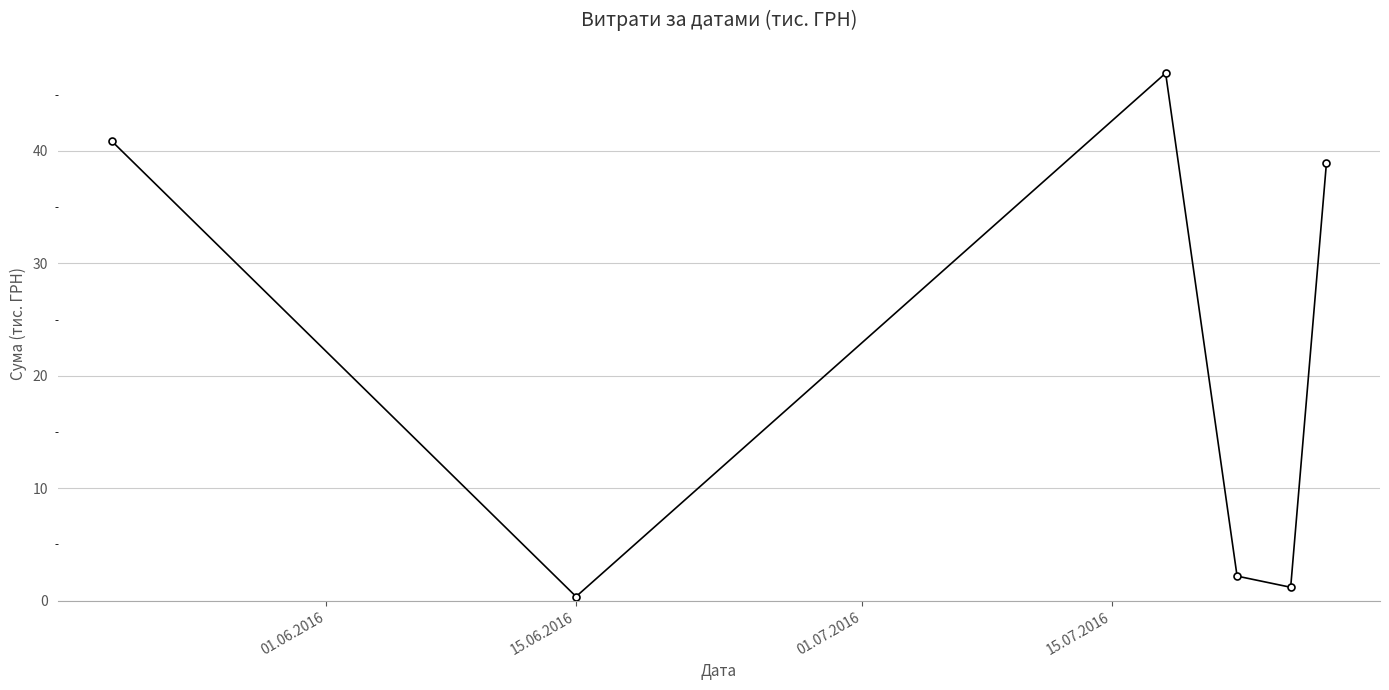

What is the greatest value displayed?

46.9